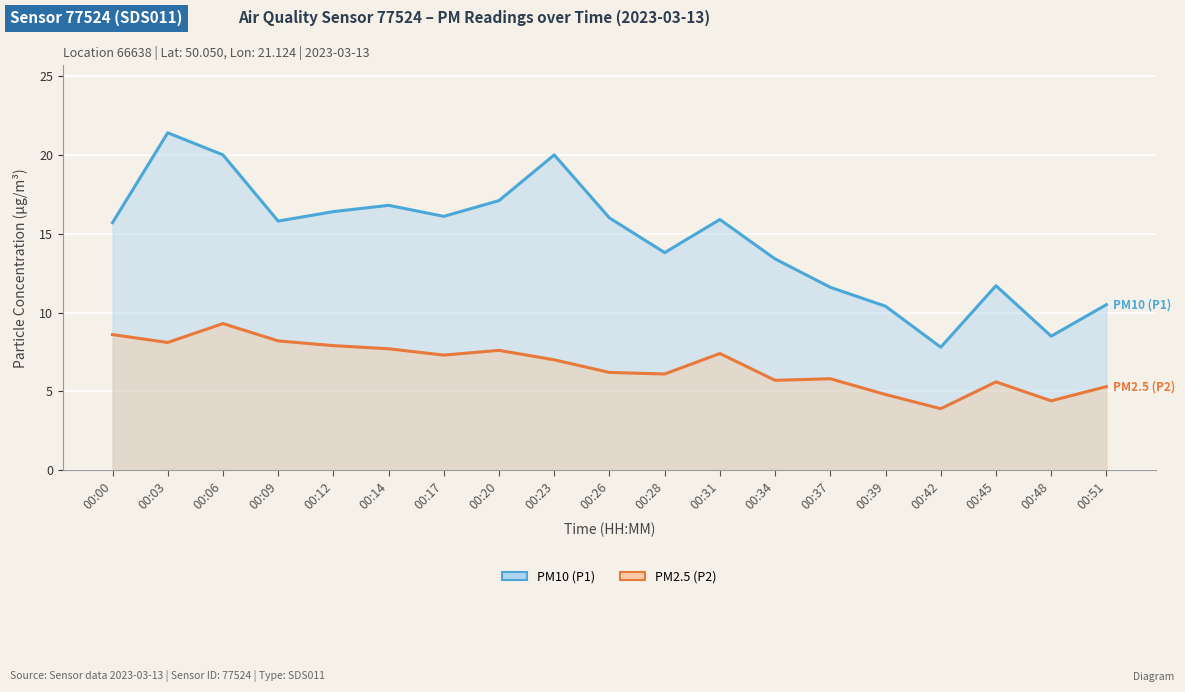

What is the value of the PM10 (P1) point at the 10th from the left?

16.0